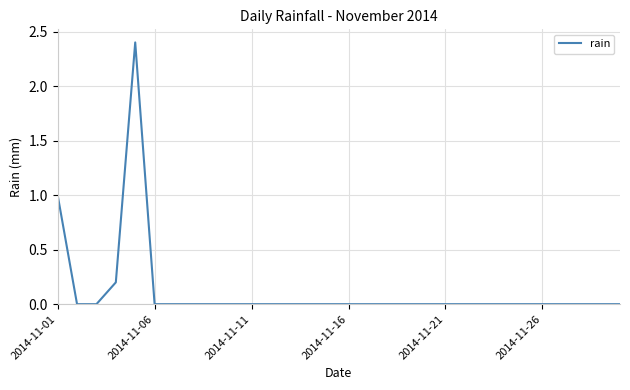

What is the difference between the maximum and minimum values?

2.4